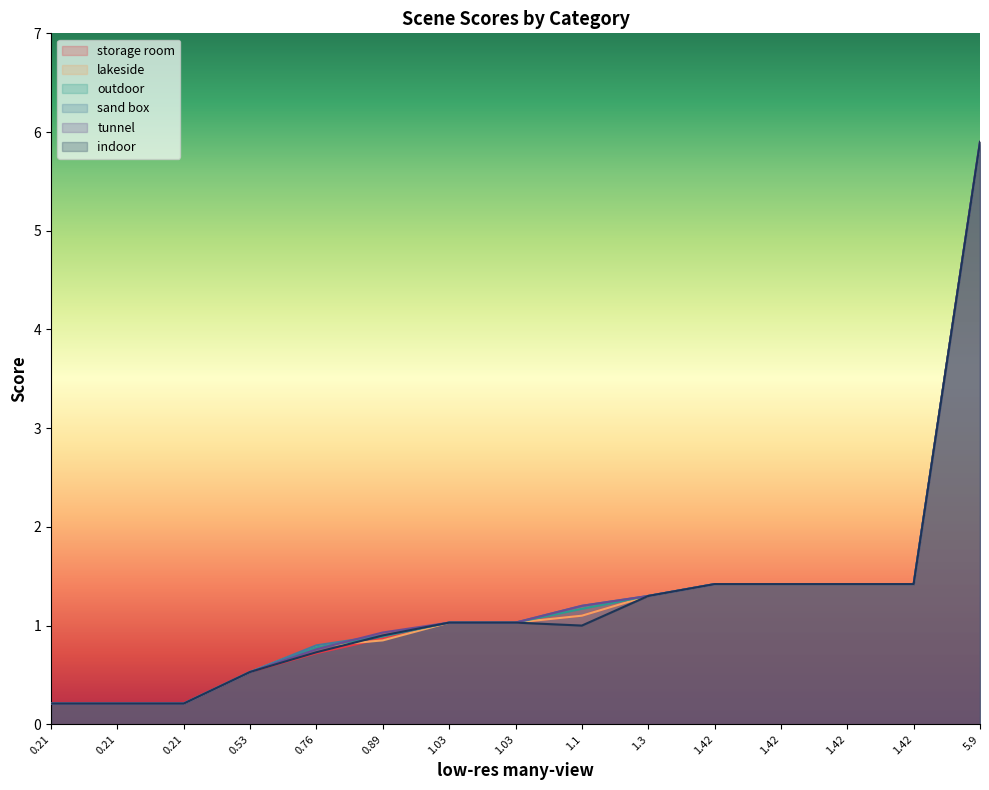

Between 1.1 and 0.53, which is larger?

1.1